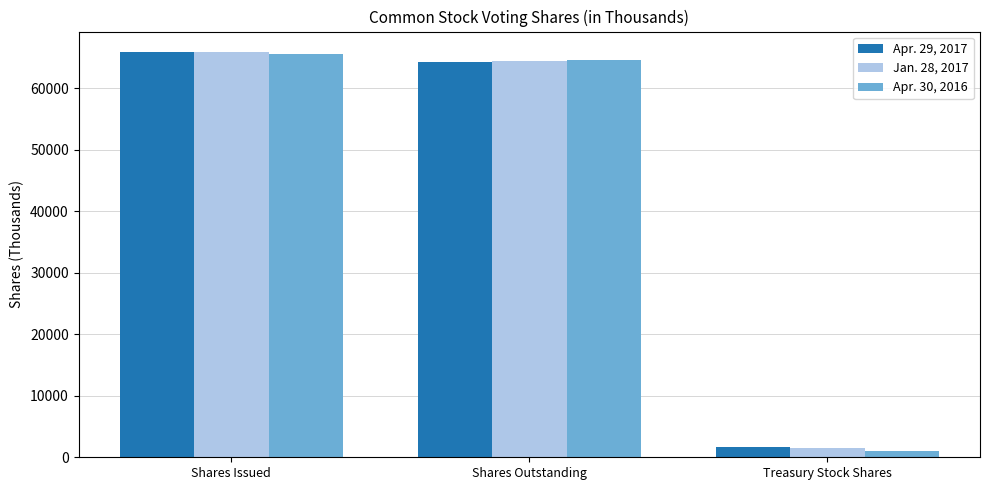

What is the spread (max minus min) of values at Shares Issued?

273